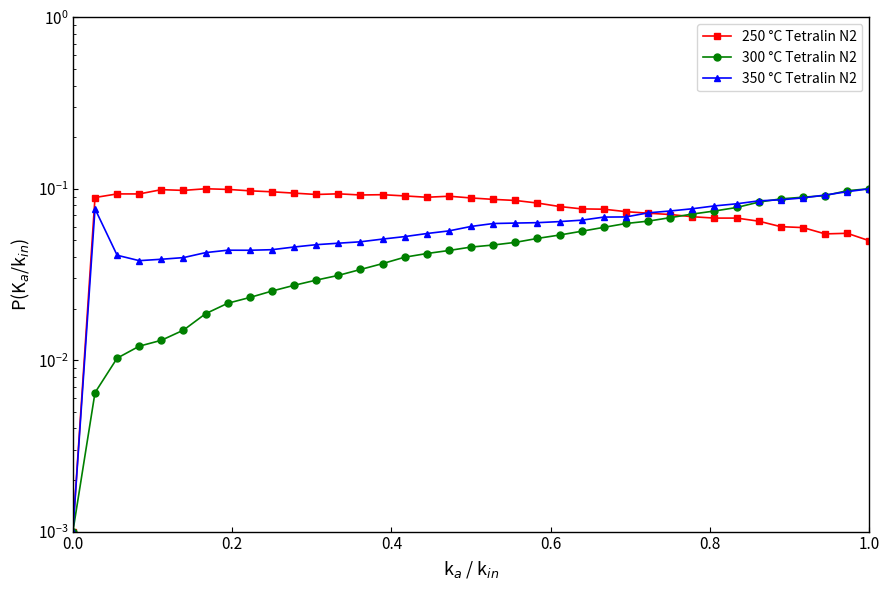

True or false: 350 °C Tetralin N2 and 300 °C Tetralin N2 intersect in this chart.

True